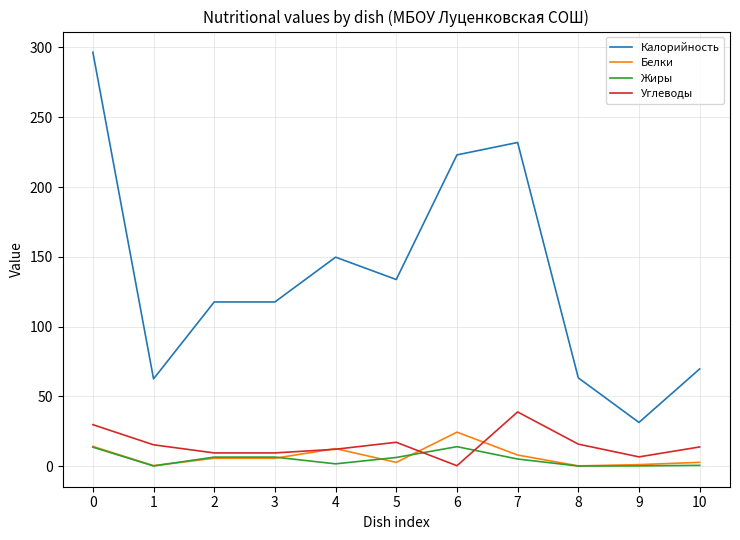

Which series has the largest total across all categories?

Калорийность